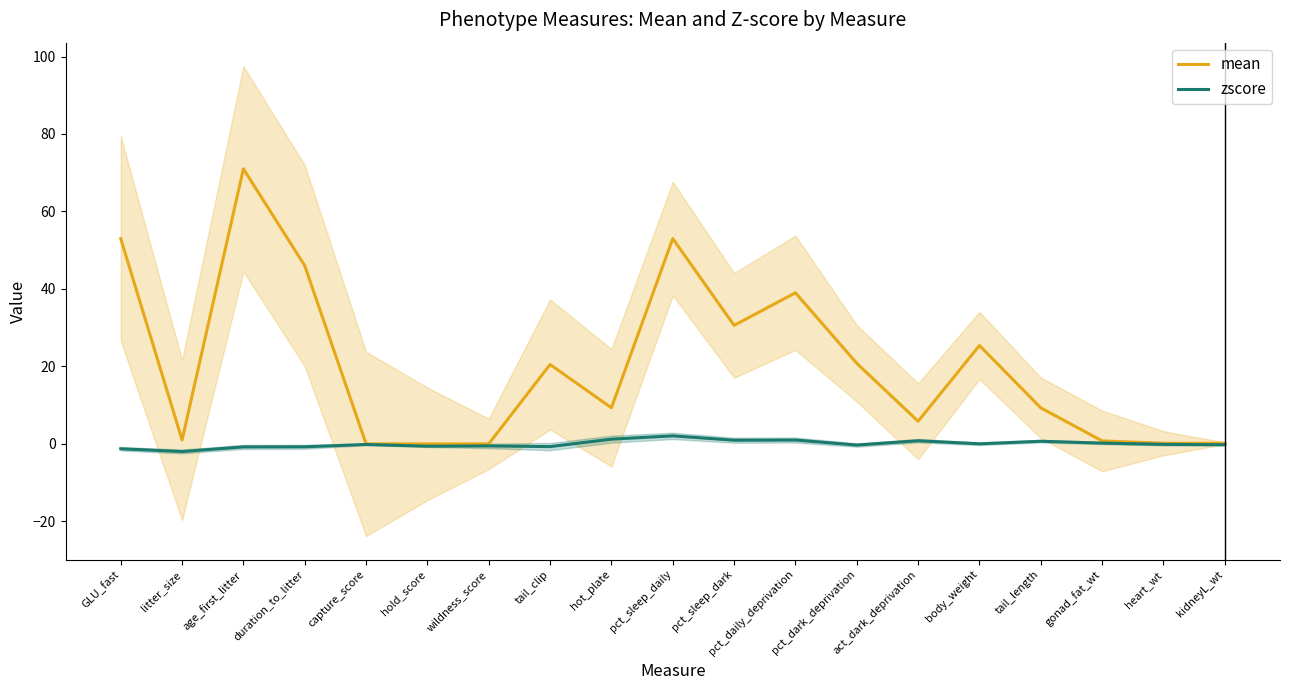

Which category has the highest value across all series?

age_first_litter